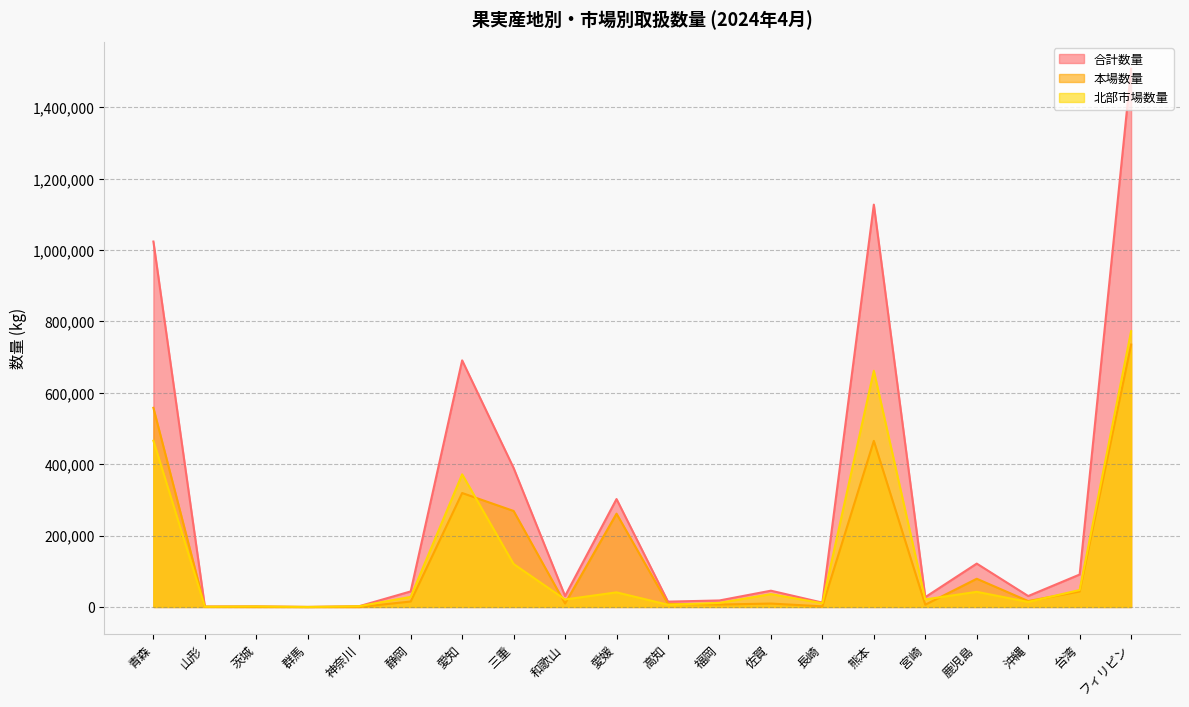

What is the average value of the 本場数量 series?

140297